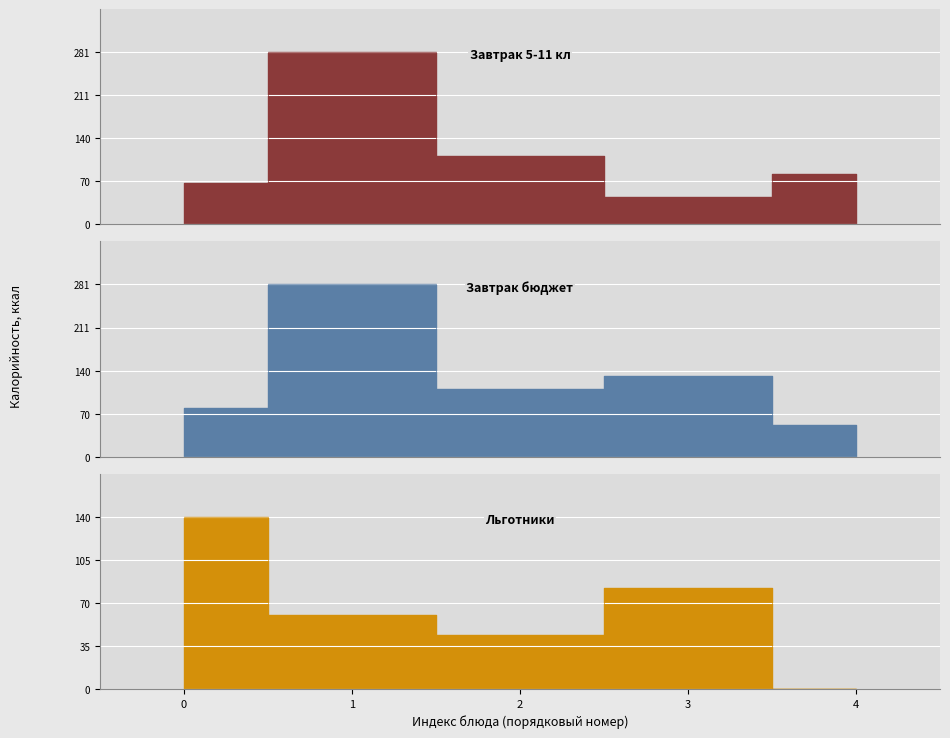

After their last crossing, which series has the higher values: Льготники or Завтрак 5-11 кл?

Завтрак 5-11 кл